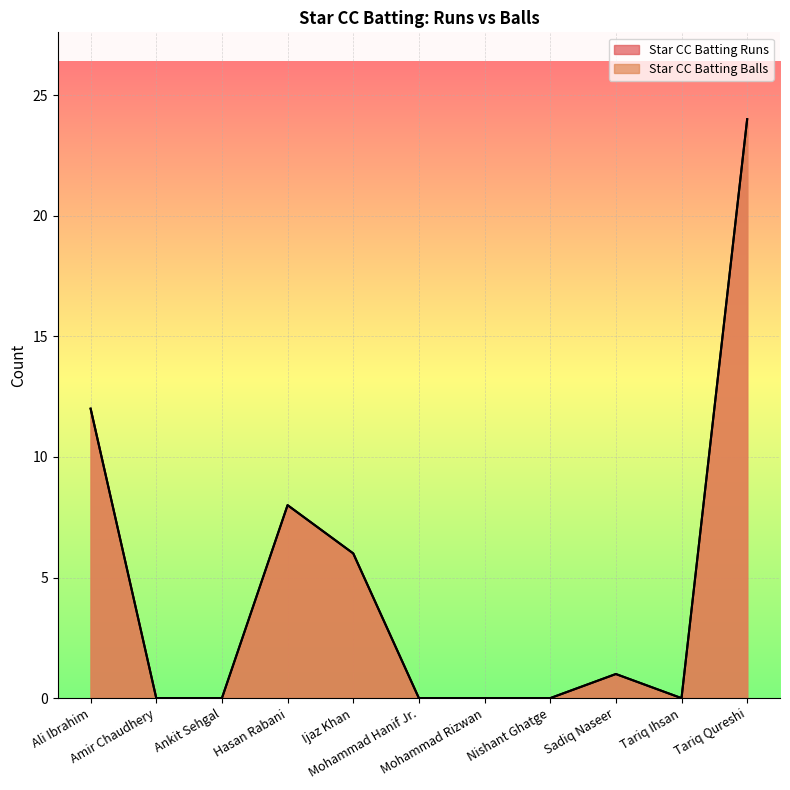

What is the label of the 10th point from the left?

Tariq Ihsan